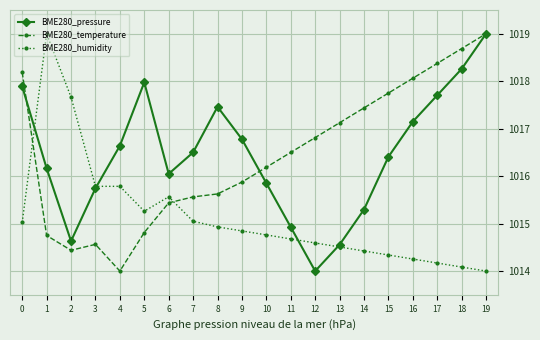

What are all the series names shown in the legend?

BME280_pressure, BME280_temperature, BME280_humidity